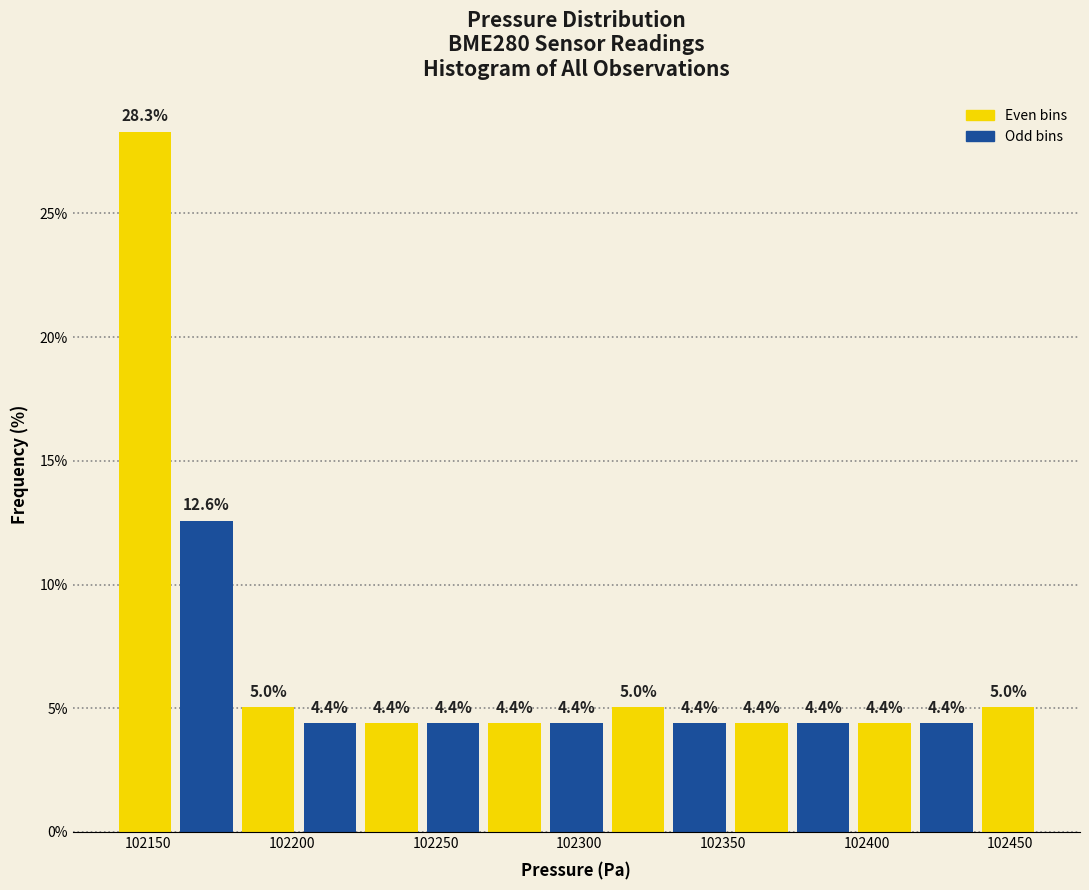

Over which range of the x-axis is the bar tallest?

102140 to 102160